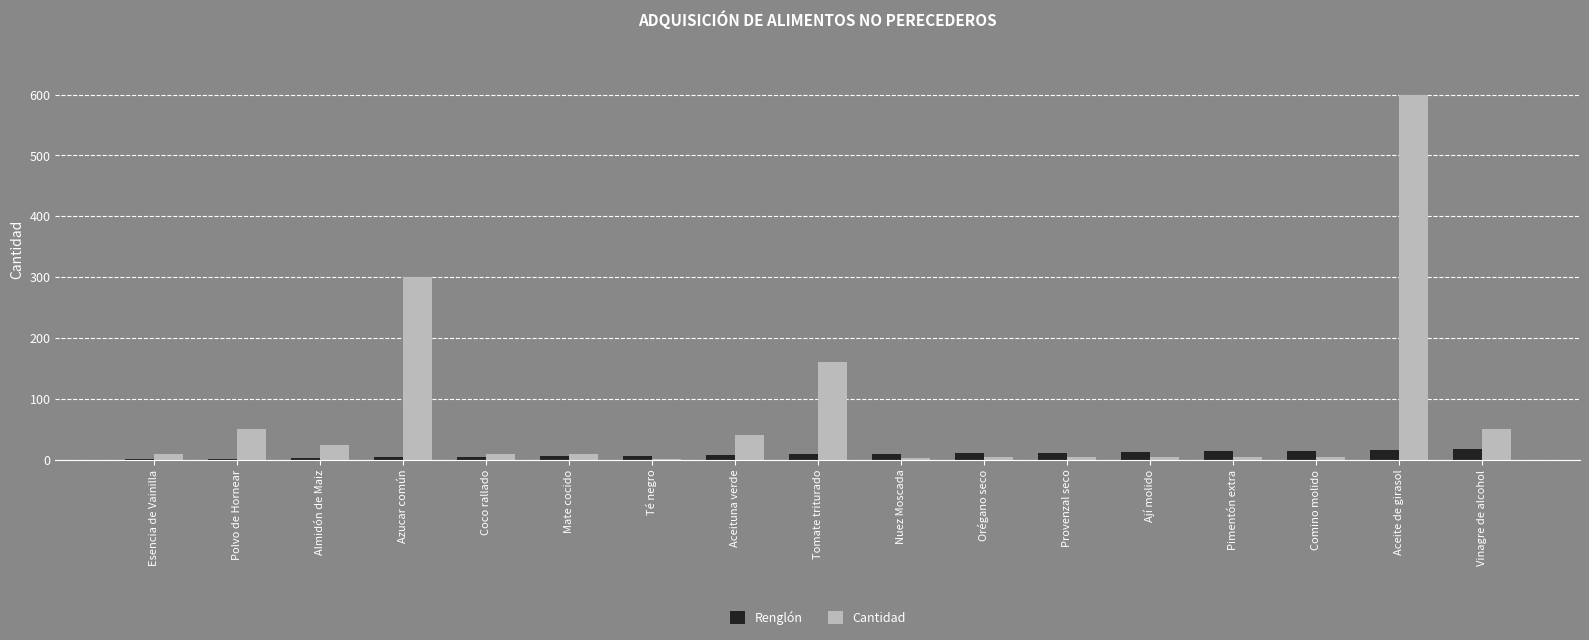

At which category is the sum across all series the highest?

Aceite de girasol